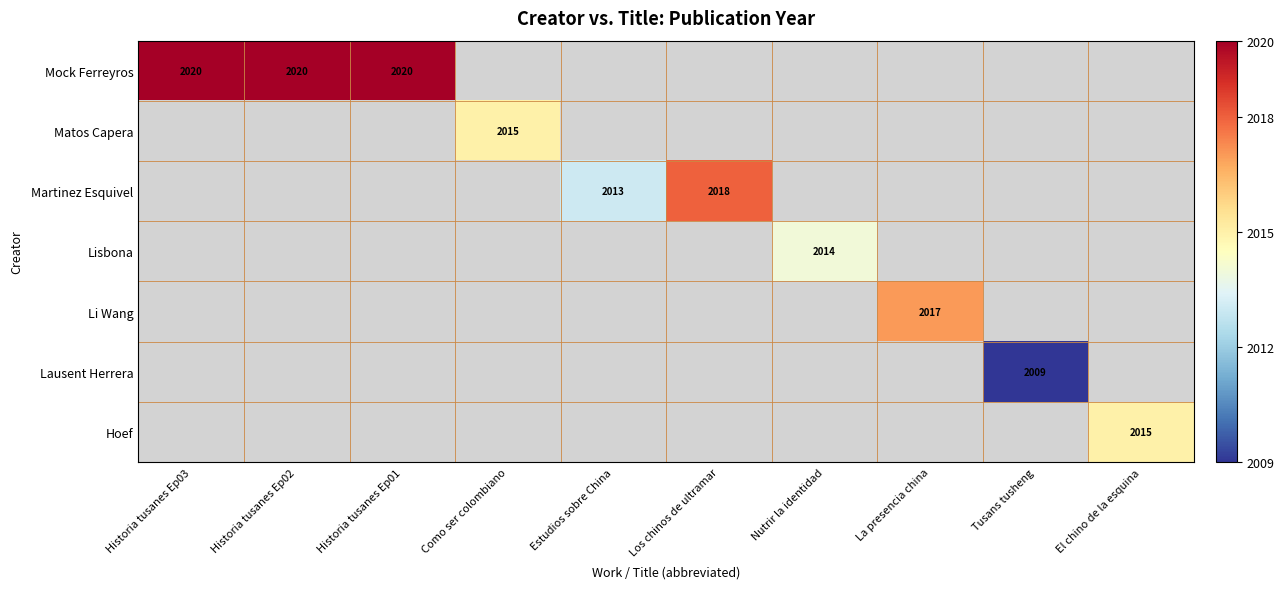

The value of Martinez Esquivel at Estudios sobre China is 503. True or false?

False